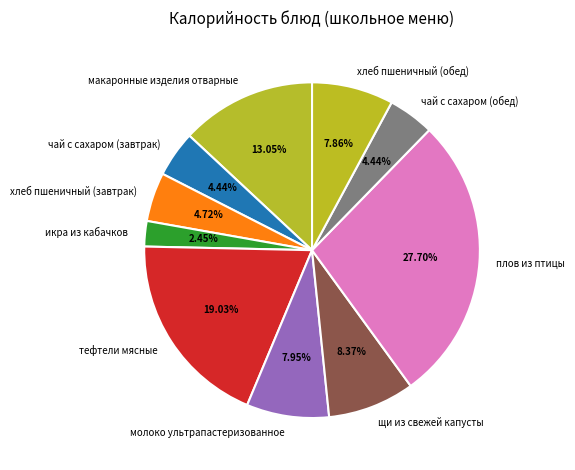

What percentage is the хлеб пшеничный (обед) slice, to the nearest percent?

8%